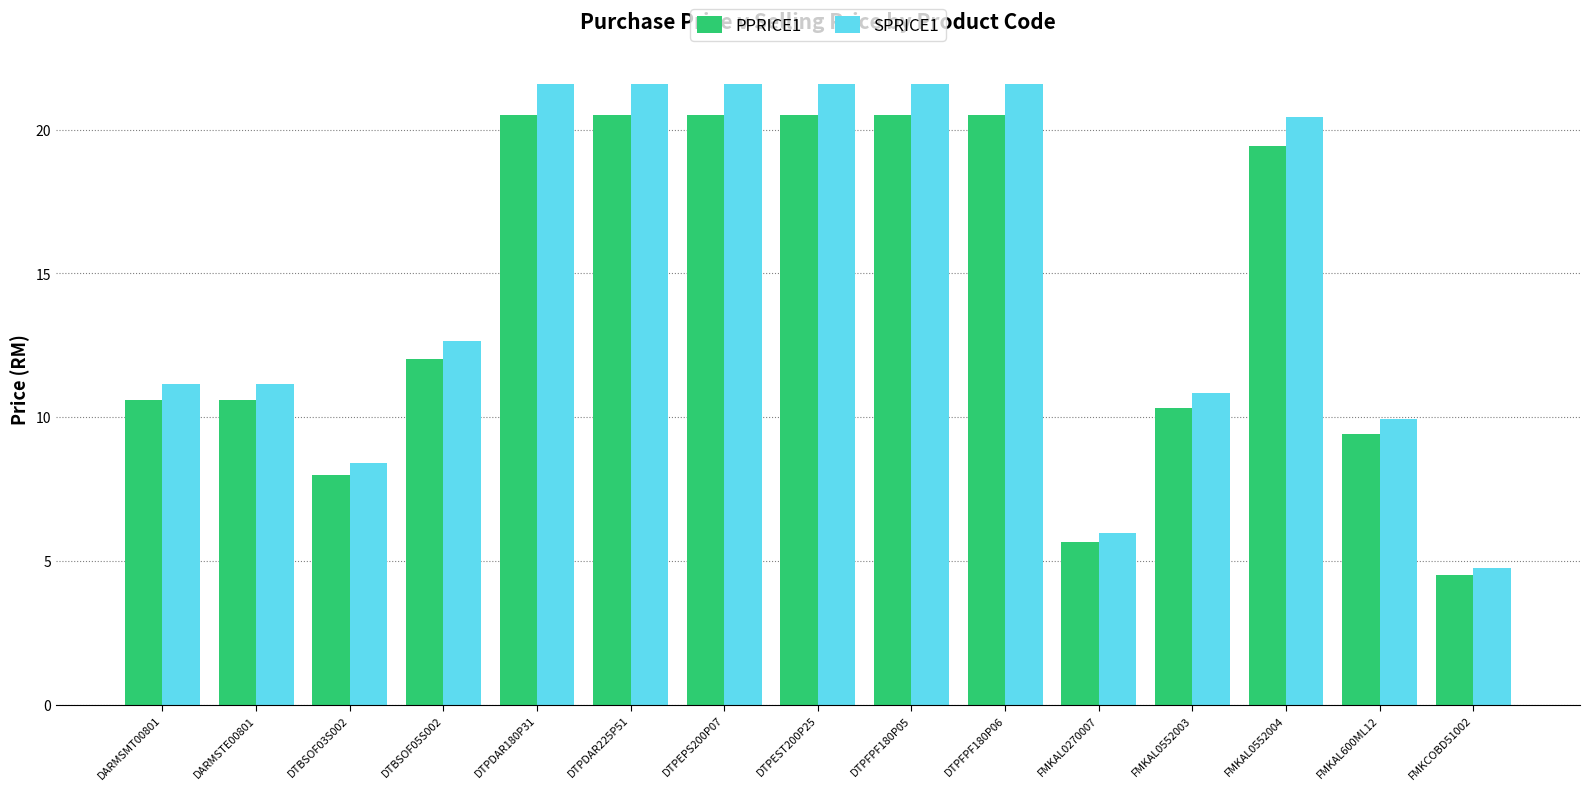

At how many categories does at least one series exceed 15?

7